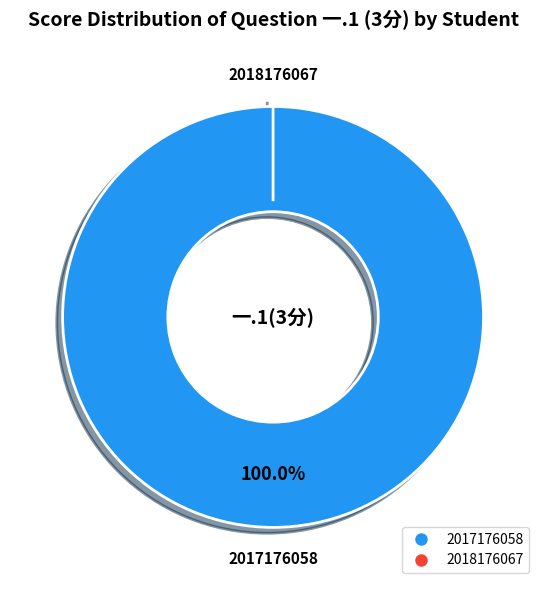

What percentage is the 2017176058 slice, to the nearest percent?

100%